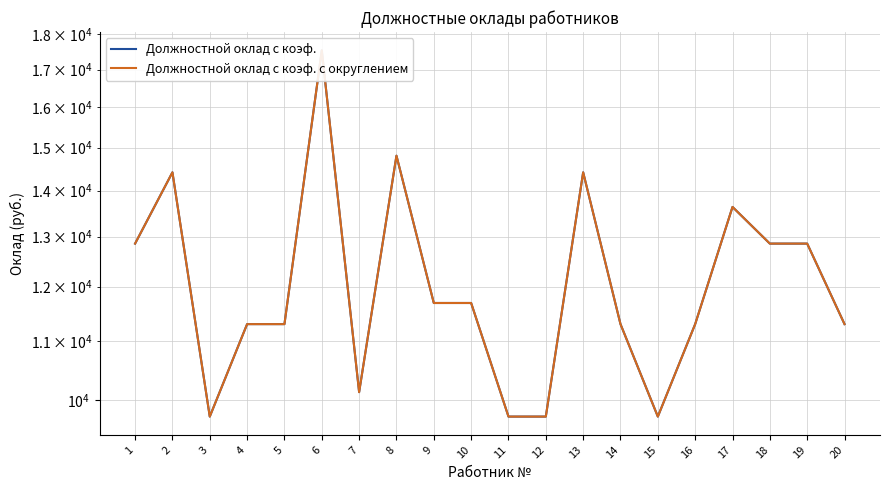

What is the lowest value of the Должностной оклад с коэф. series?

9740.0